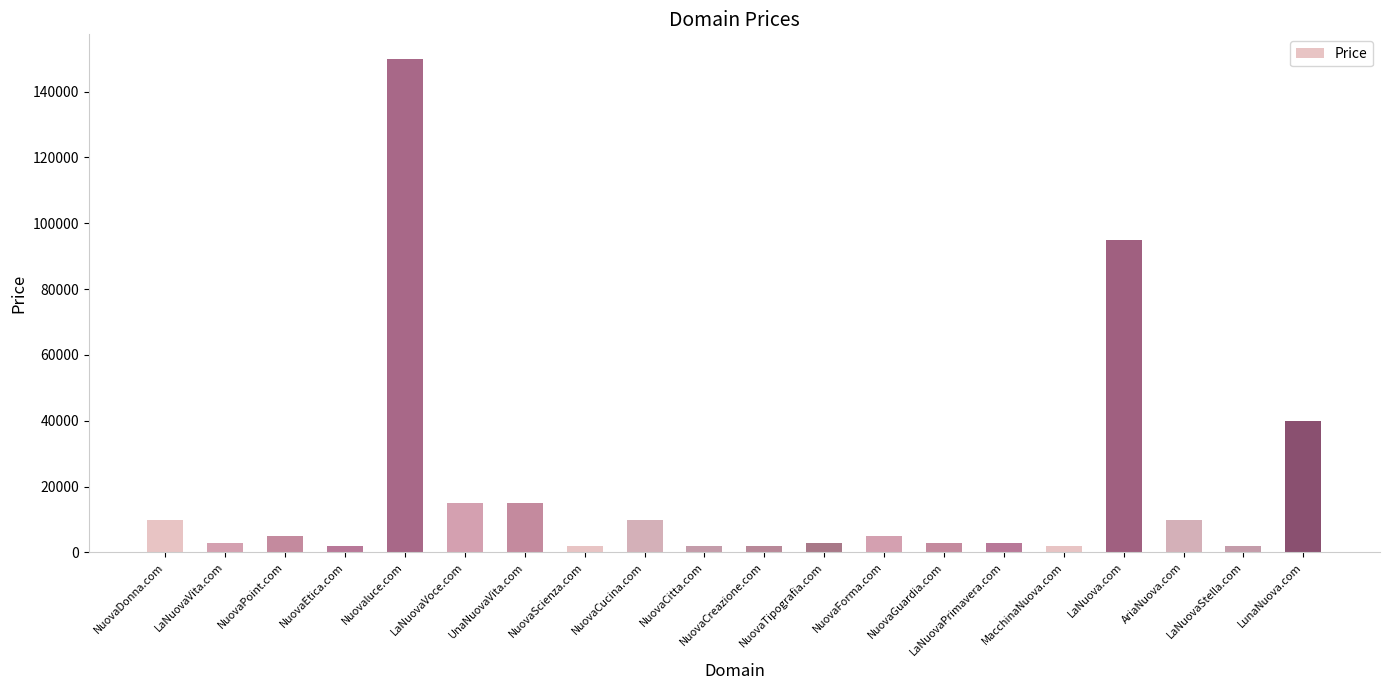

What is the label of the 5th bar from the left?

Nuovaluce.com